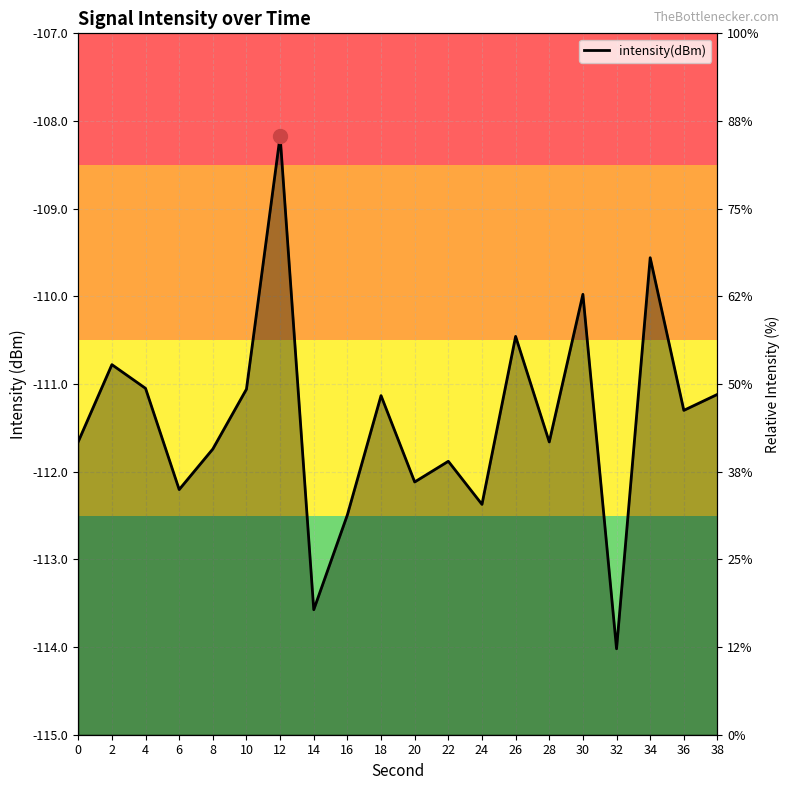

Rank the categories by value from lowest to highest.

32, 14, 16, 24, 6, 20, 22, 8, 28, 0, 36, 18, 38, 10, 4, 2, 26, 30, 34, 12